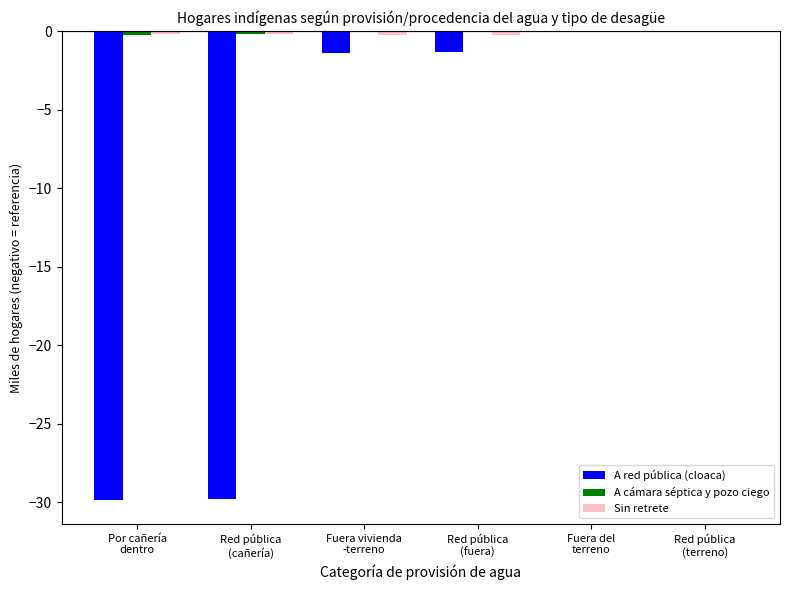

How many data points does each series have?

6